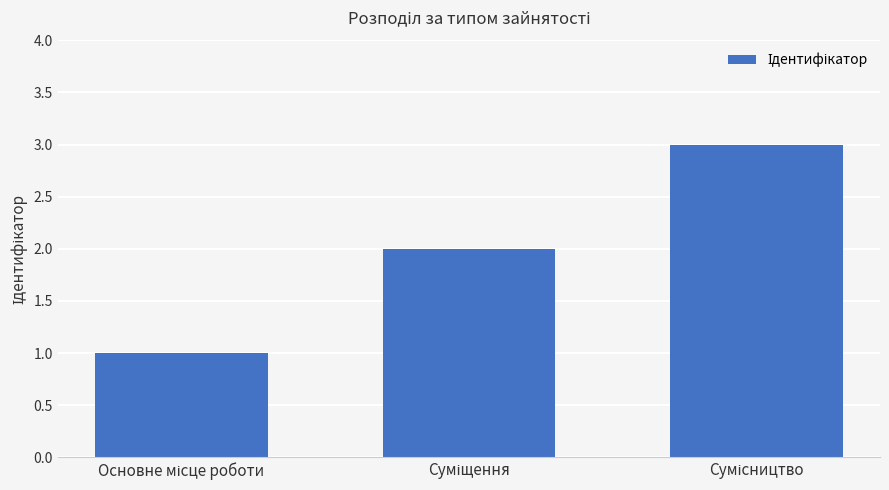

What is the greatest value displayed?

3